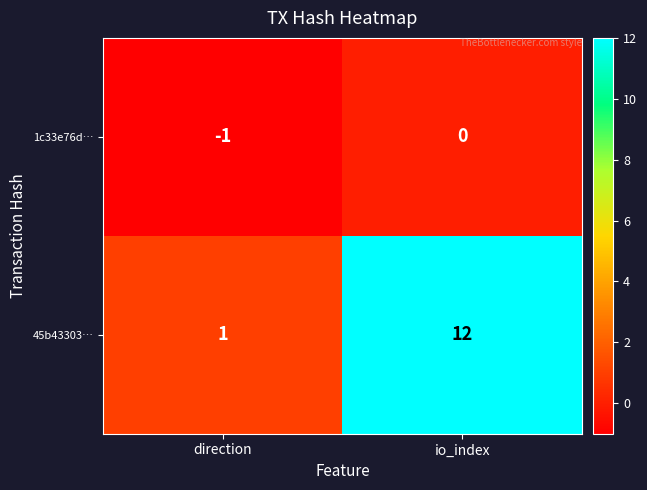

Reading left to right, transcribe all the data shown in this chart.

1c33e76d…: direction=-1	io_index=0
45b43303…: direction=1	io_index=12